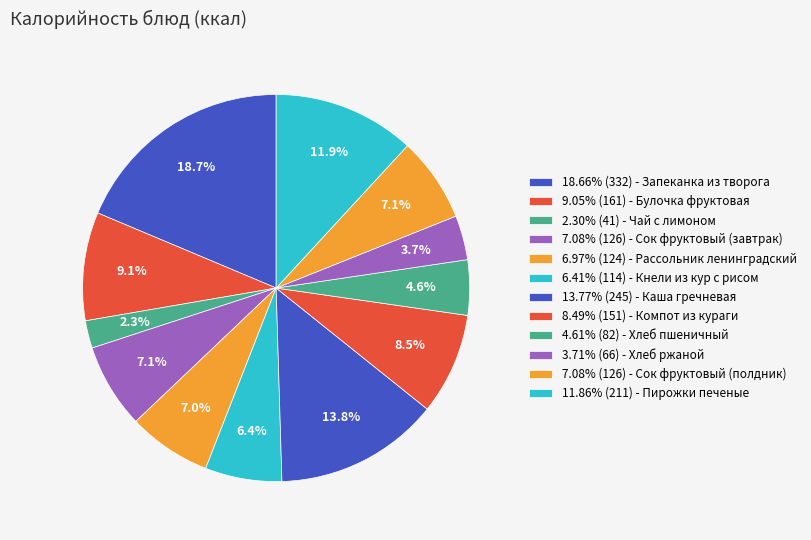

How many segments does this pie chart have?

12